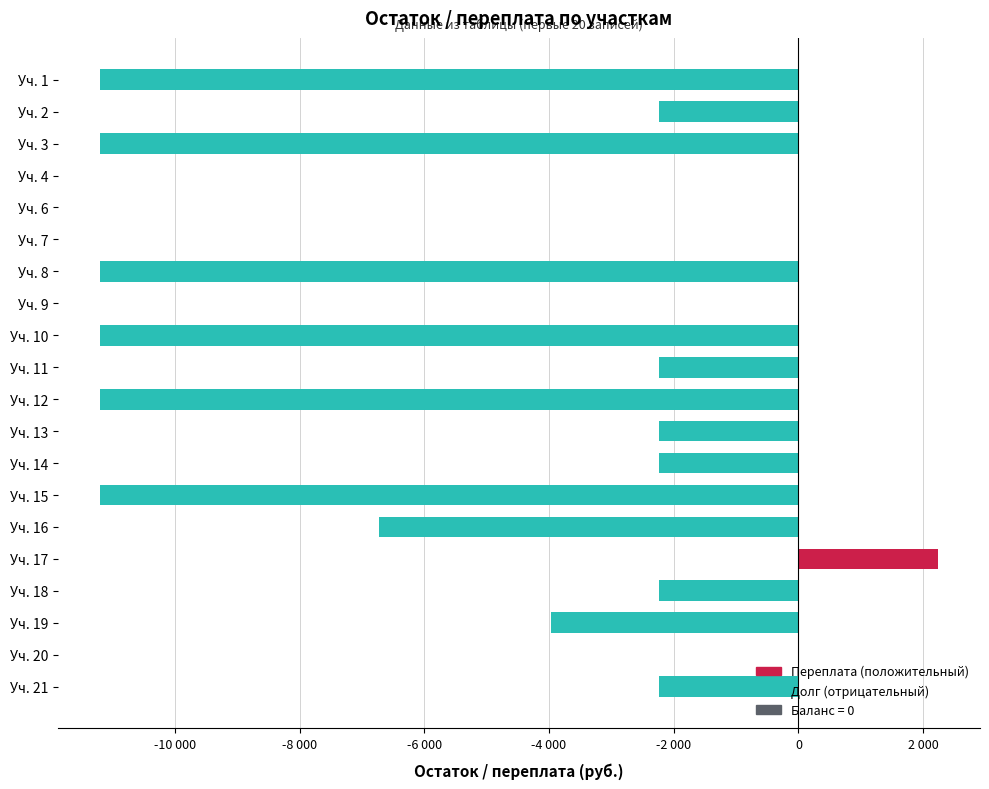

Are the bars horizontal?

Yes